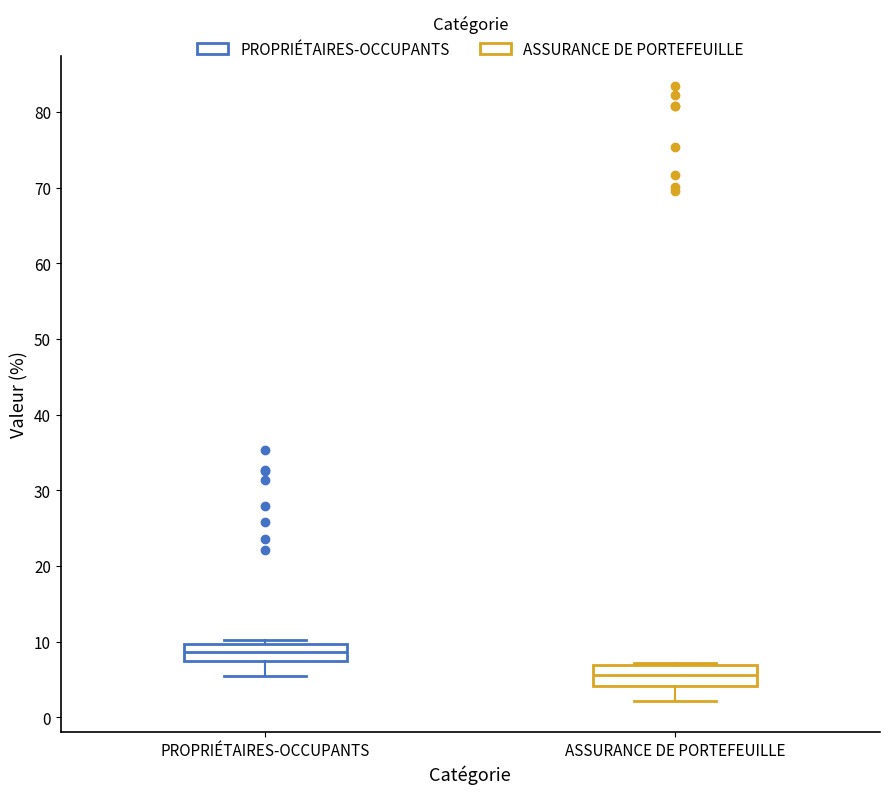

Reading left to right, transcribe this box plot: for each box, give where its median line is, the range the box spans, and where its two whiskers end, as read against the y-axis. The values are not printed on the chart, so give them approximately, as read against the axis.

PROPRIÉTAIRES-OCCUPANTS: median 9, box 7 to 10, whiskers 5 to 10 (just above the box's upper edge)
ASSURANCE DE PORTEFEUILLE: median 6, box 4 to 7, whiskers 2 to 7 (just above the box's upper edge)